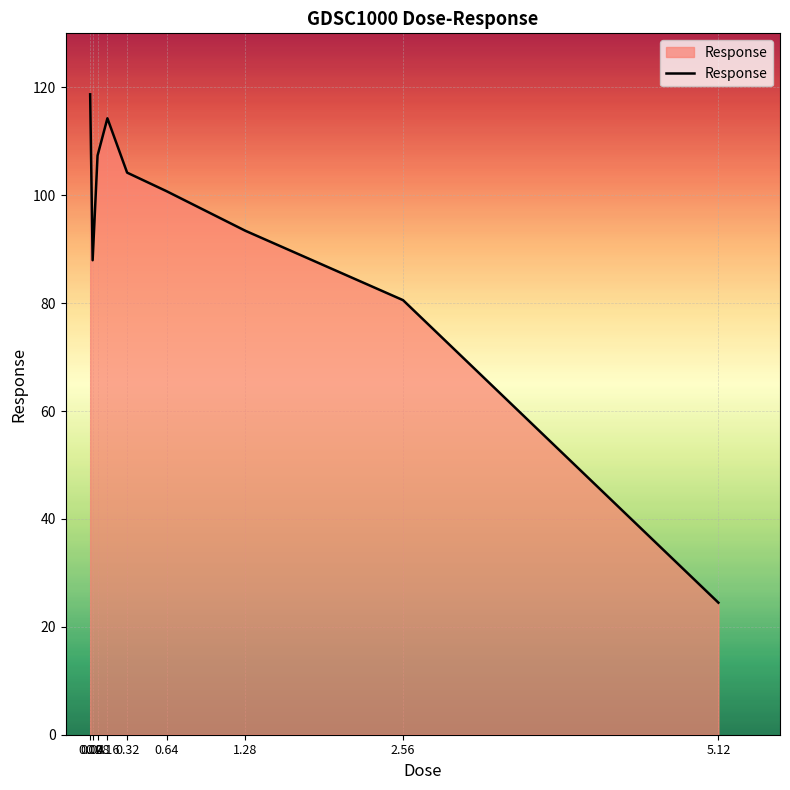

Reading left to right, transcribe all the data shown in this chart.

118.7	87.9	107.3	114.3	104.2	100.7	93.4	80.5	24.5